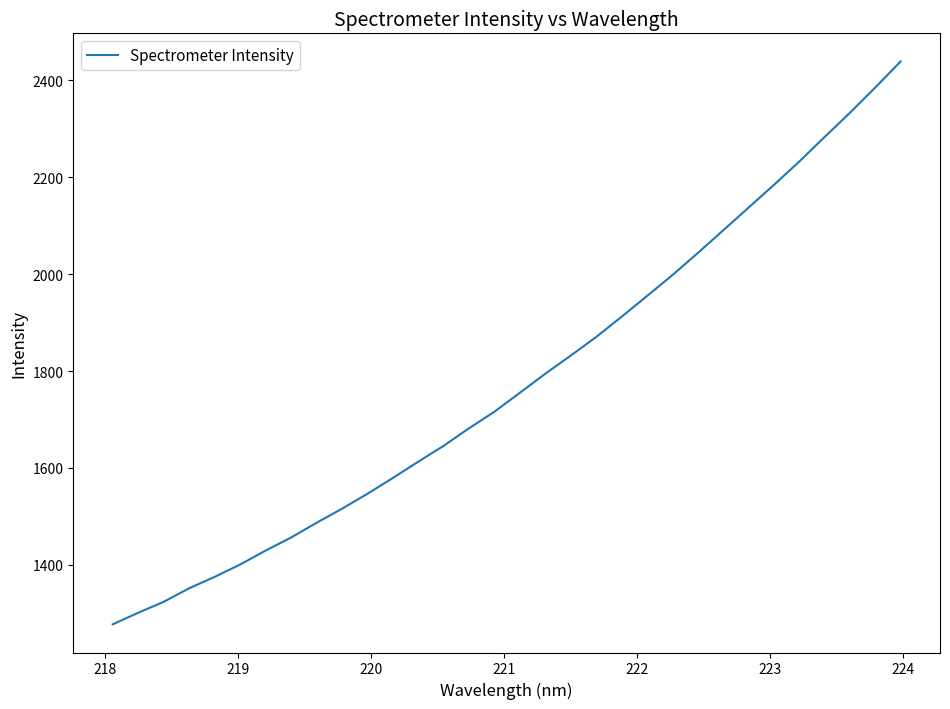

What is the difference between the maximum and minimum values?

1161.7